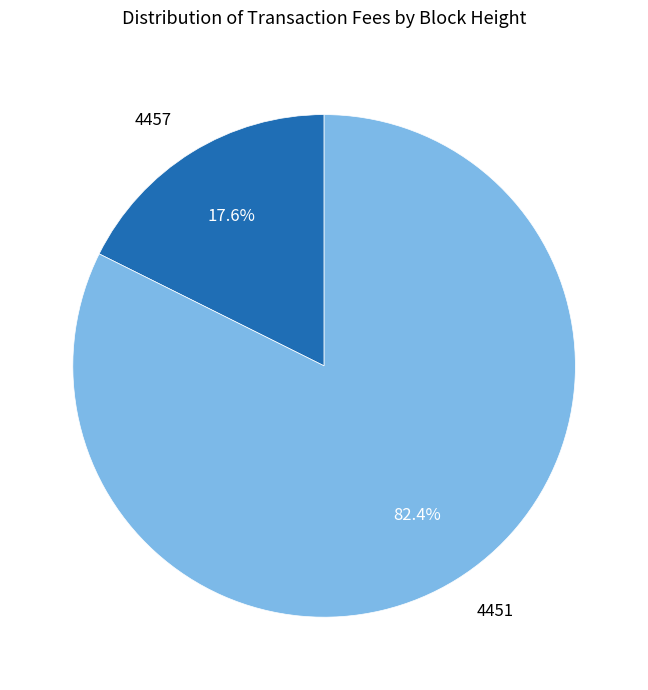

To the nearest percent, what is the combined percentage of 4451 and 4457?

100%